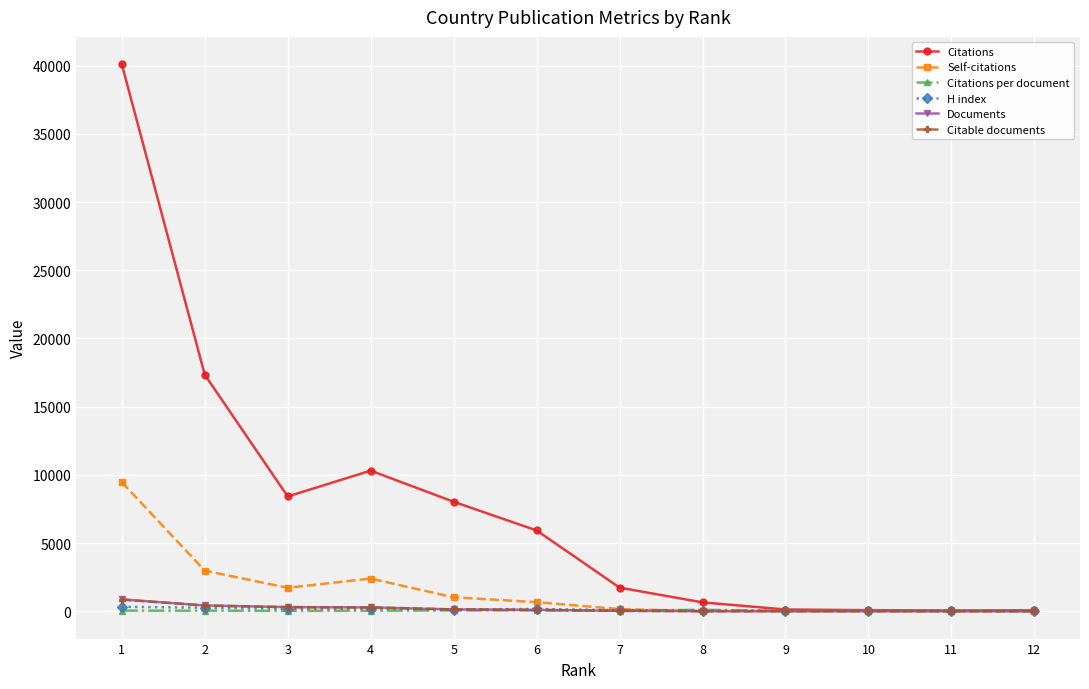

Is the value of H index at 1 greater than the value of Self-citations at 4?

No